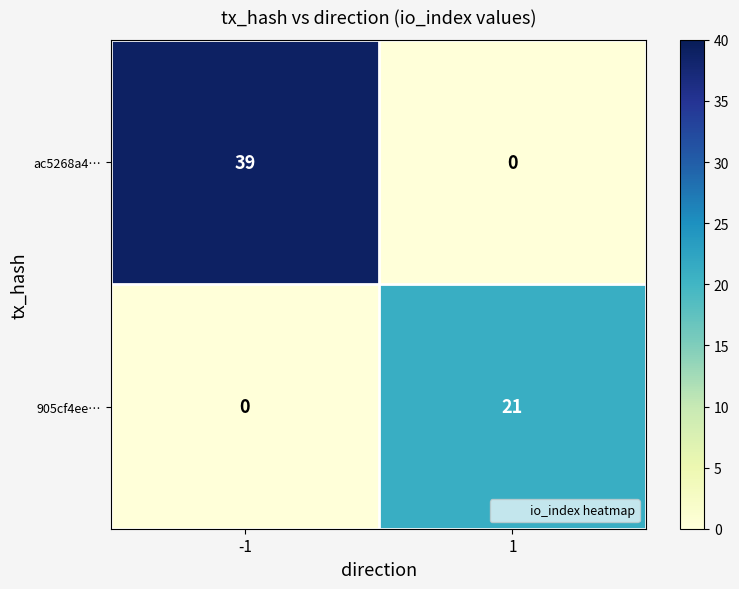

What is the highest value of the ac5268a4… series?

39